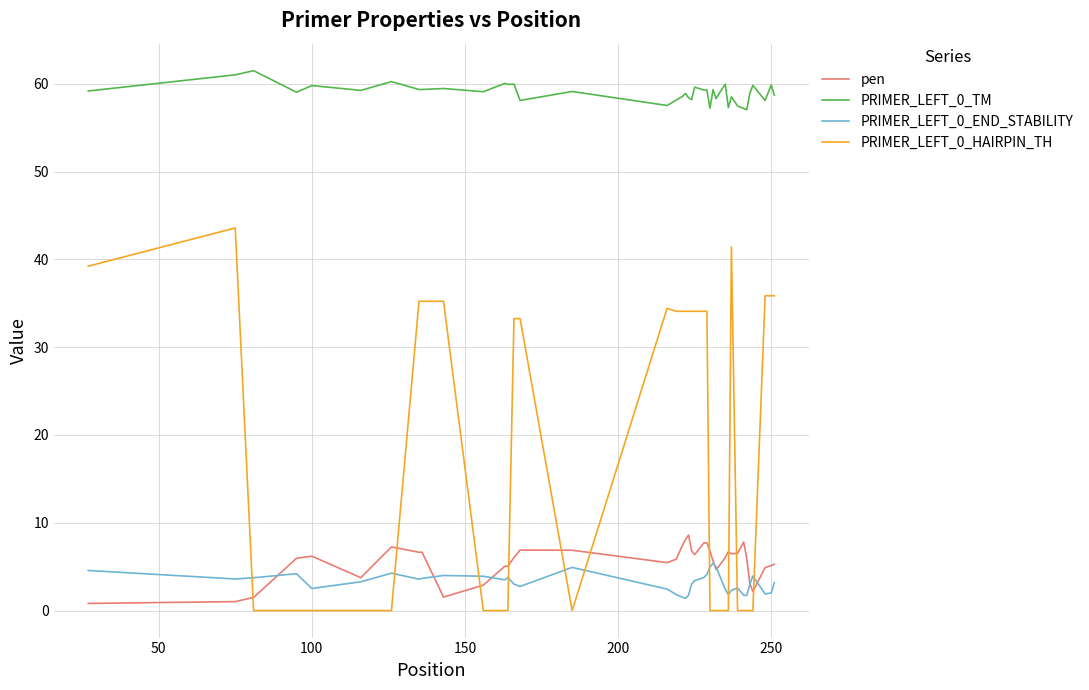

True or false: PRIMER_LEFT_0_END_STABILITY has more than 2 interior local peaks.

True